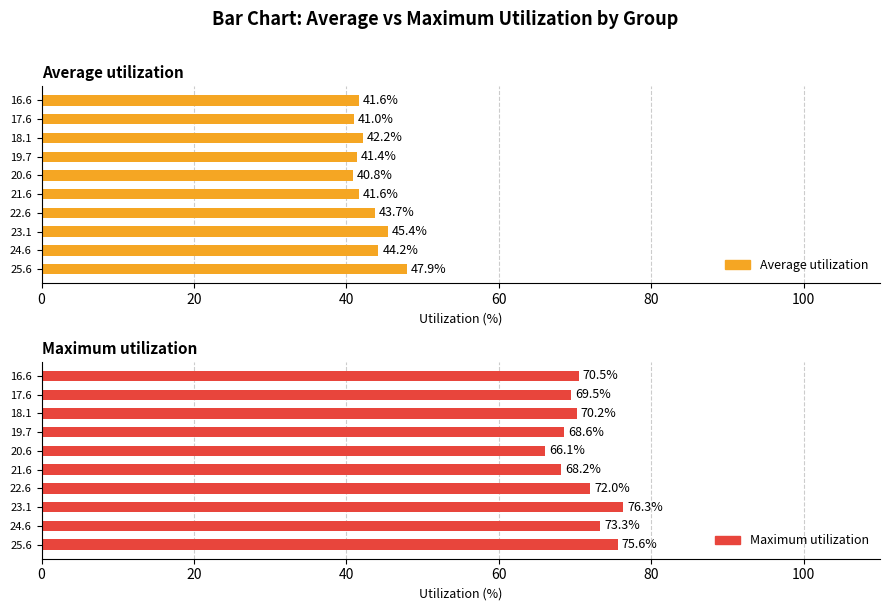

How many distinct data groups are displayed?

2